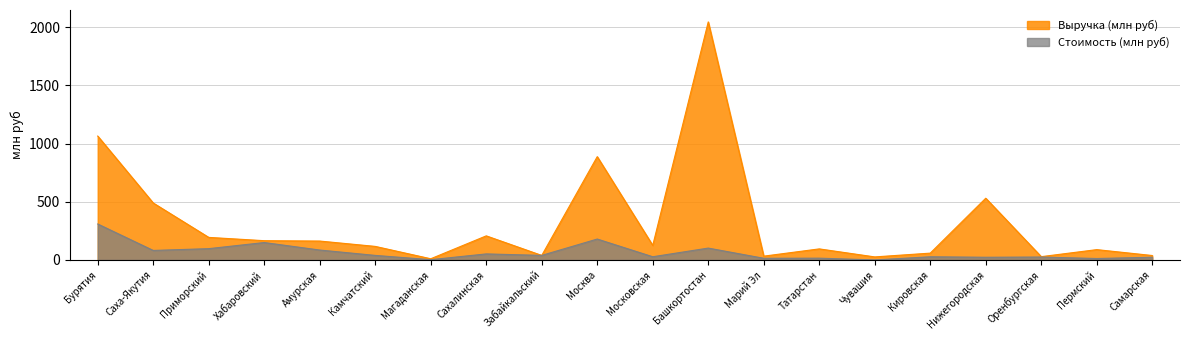

The Стоимость (млн руб) series shows 161.9 at Приморский. True or false?

False